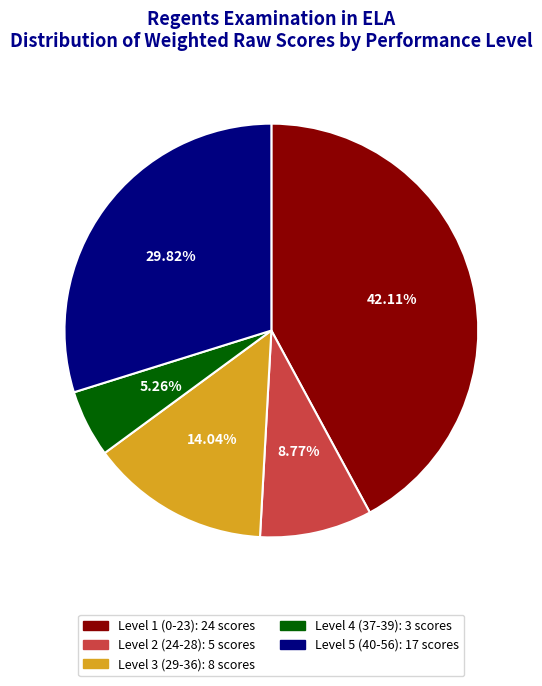

Count the number of slices in the pie.

5